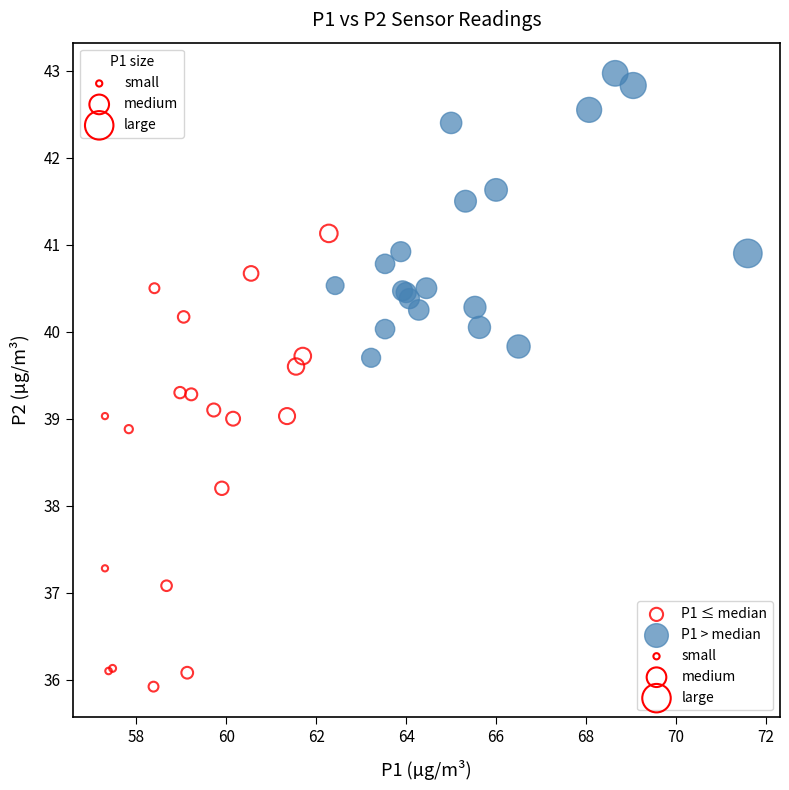

Which series has the widest spread of Y values?

P1 ≤ median